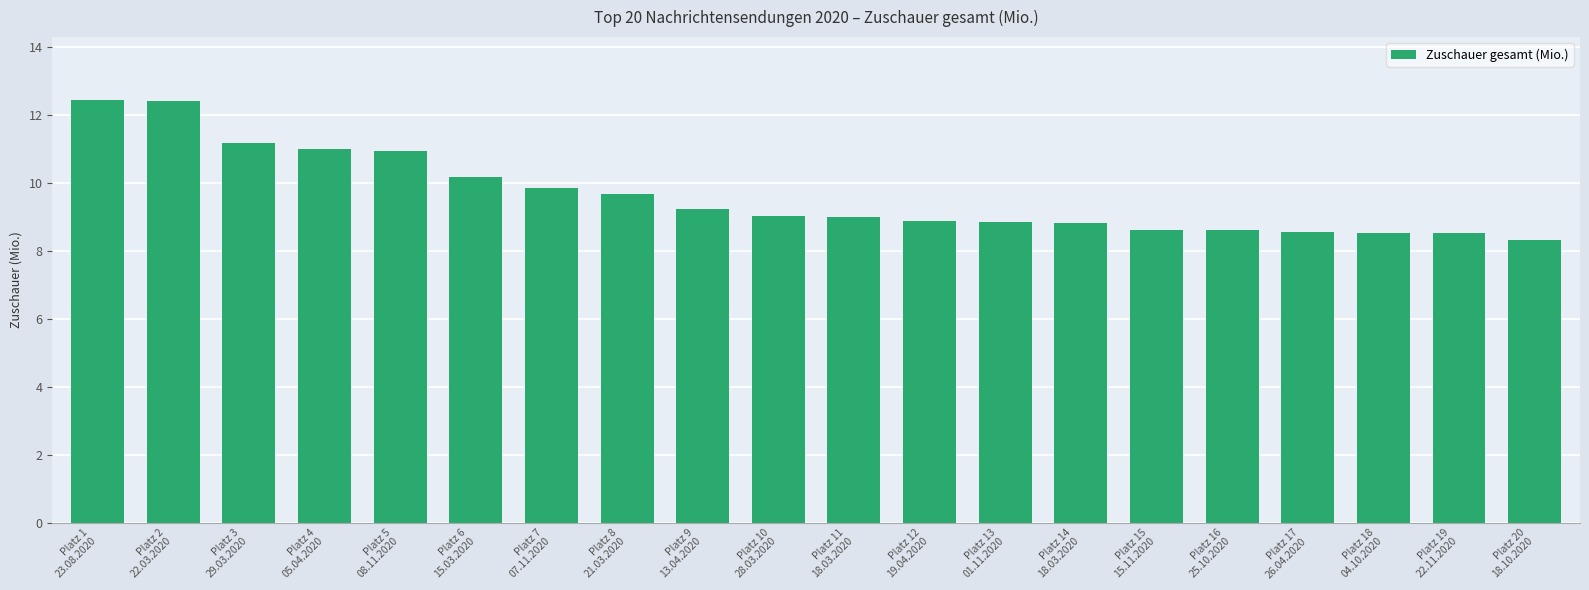

How many categories are shown in the chart?

20